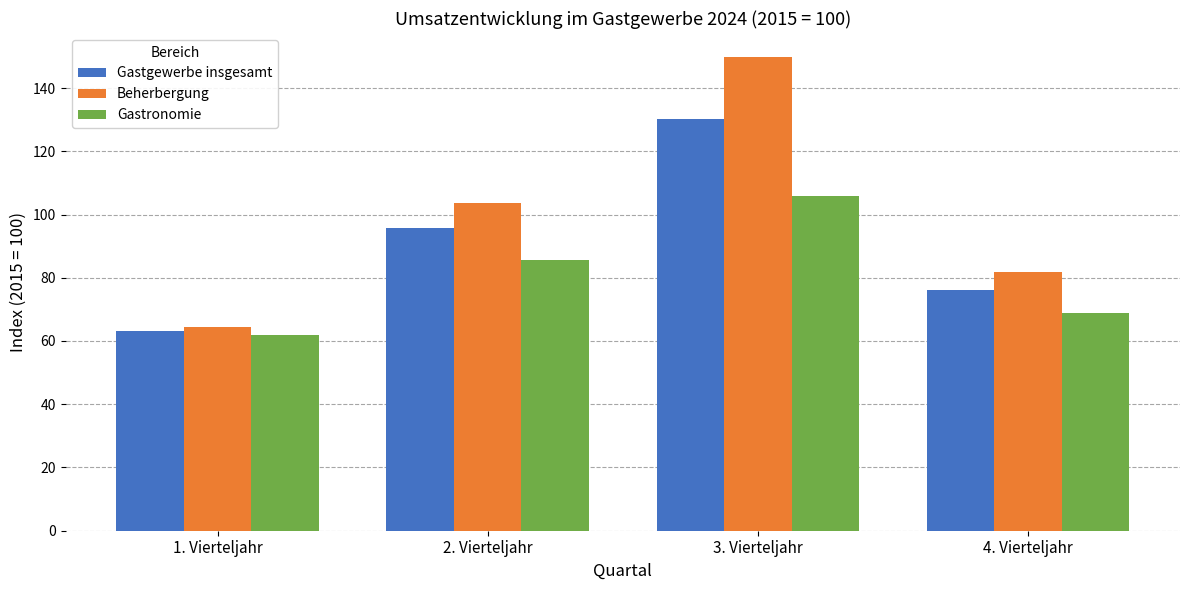

The value of Gastronomie at 2. Vierteljahr is 128.6. True or false?

False